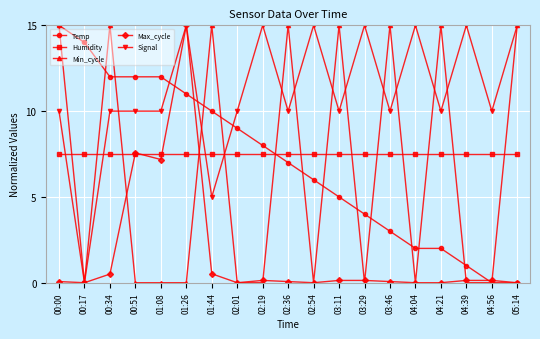

Reading left to right, what are all the values shown in this chart?

Temp: 00:00=15.0	00:17=14.0	00:34=12.0	00:51=12.0	01:08=12.0	01:26=11.0	01:44=10.0	02:01=9.0	02:19=8.0	02:36=7.0	02:54=6.0	03:11=5.0	03:29=4.0	03:46=3.0	04:04=2.0	04:21=2.0	04:39=1.0	04:56=0.0	05:14=0.0
Humidity: 00:00=7.5	00:17=7.5	00:34=7.5	00:51=7.5	01:08=7.5	01:26=7.5	01:44=7.5	02:01=7.5	02:19=7.5	02:36=7.5	02:54=7.5	03:11=7.5	03:29=7.5	03:46=7.5	04:04=7.5	04:21=7.5	04:39=7.5	04:56=7.5	05:14=7.5
Min_cycle: 00:00=15.0	00:17=0.0	00:34=15.0	00:51=0.0	01:08=0.0	01:26=0.0	01:44=15.0	02:01=0.0	02:19=0.0	02:36=15.0	02:54=0.0	03:11=15.0	03:29=0.0	03:46=15.0	04:04=0.0	04:21=15.0	04:39=0.0	04:56=0.0	05:14=15.0
Max_cycle: 00:00=0.1	00:17=0.0	00:34=0.5	00:51=7.6	01:08=7.2	01:26=15.0	01:44=0.5	02:01=0.0	02:19=0.1	02:36=0.1	02:54=0.0	03:11=0.1	03:29=0.1	03:46=0.1	04:04=0.0	04:21=0.0	04:39=0.1	04:56=0.1	05:14=0.0
Signal: 00:00=10.0	00:17=0.0	00:34=10.0	00:51=10.0	01:08=10.0	01:26=15.0	01:44=5.0	02:01=10.0	02:19=15.0	02:36=10.0	02:54=15.0	03:11=10.0	03:29=15.0	03:46=10.0	04:04=15.0	04:21=10.0	04:39=15.0	04:56=10.0	05:14=15.0